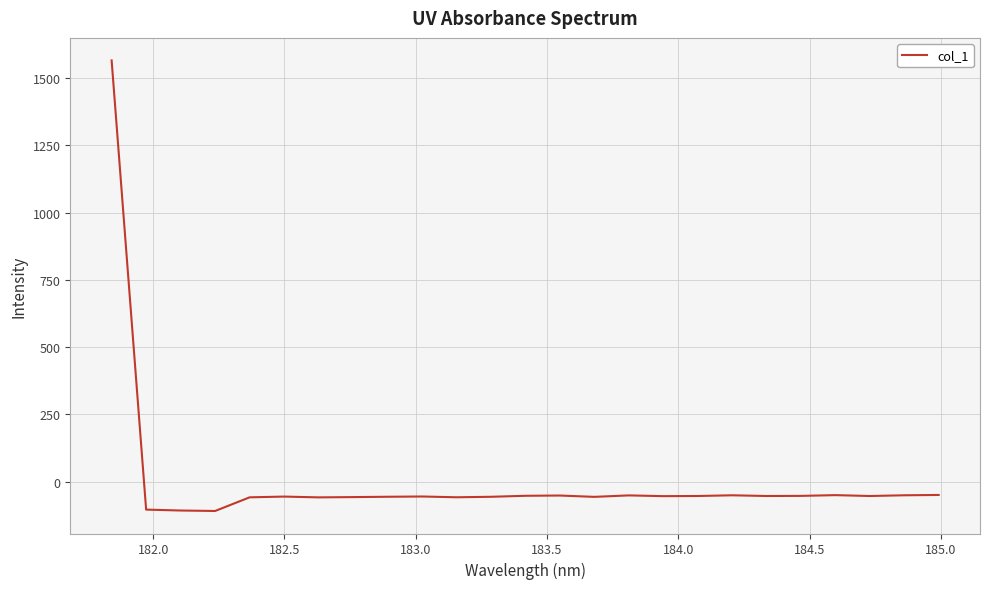

What is the difference between the maximum and minimum values?

1675.4